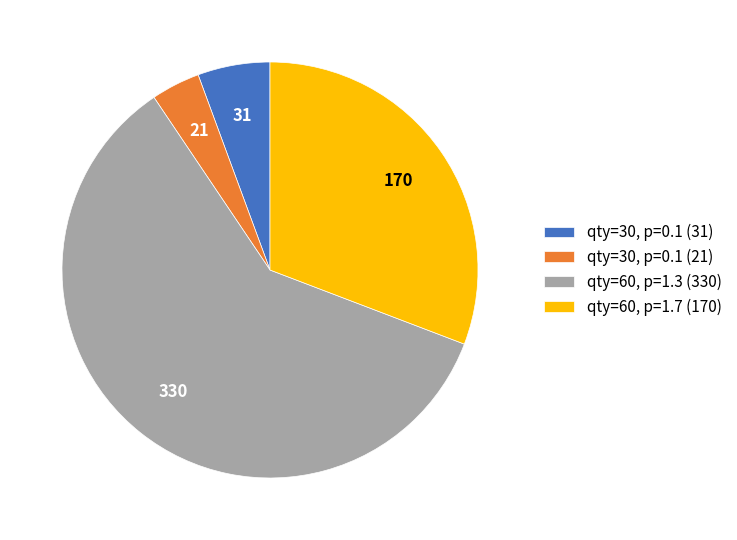

Rank the categories by value from highest to lowest.

qty=60, p=1.3 (330), qty=60, p=1.7 (170), qty=30, p=0.1 (31), qty=30, p=0.1 (21)